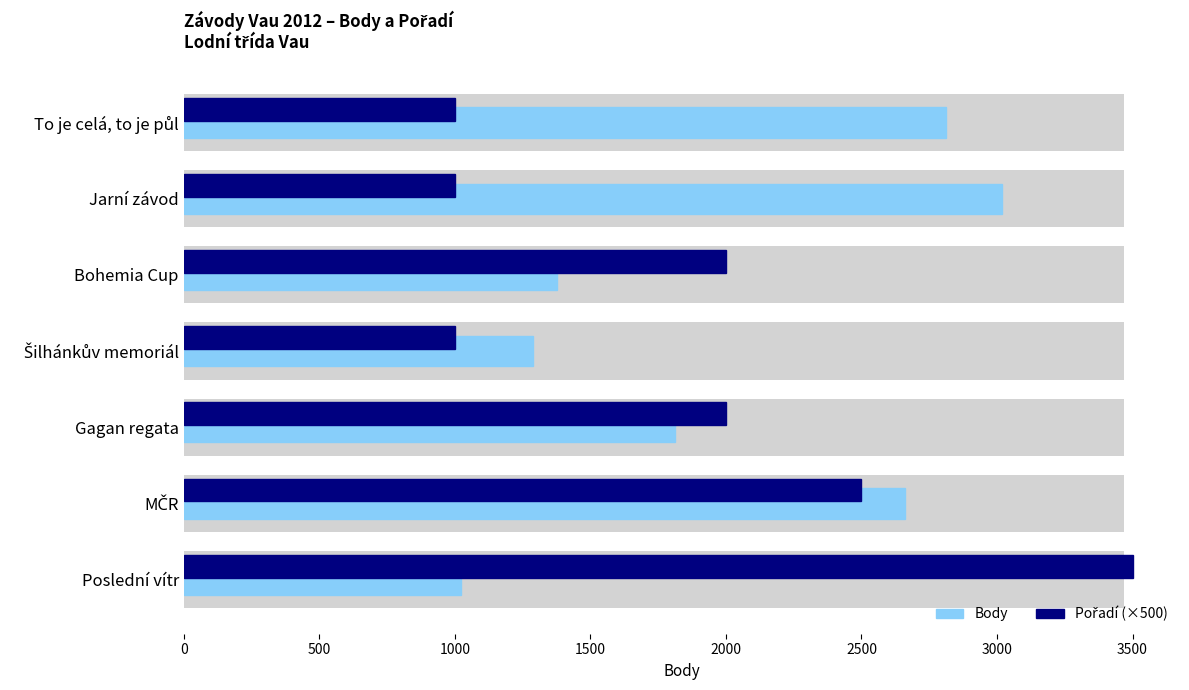

Is it true that Body equals 527 at Poslední vítr?

False